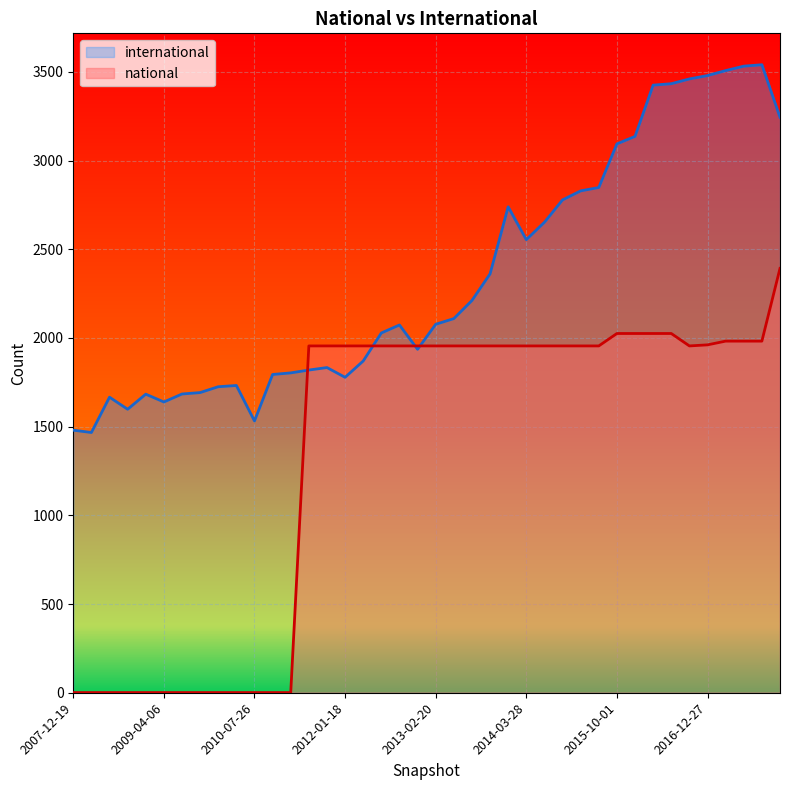

What is the label of the 37th point from the left?

2017-04-12